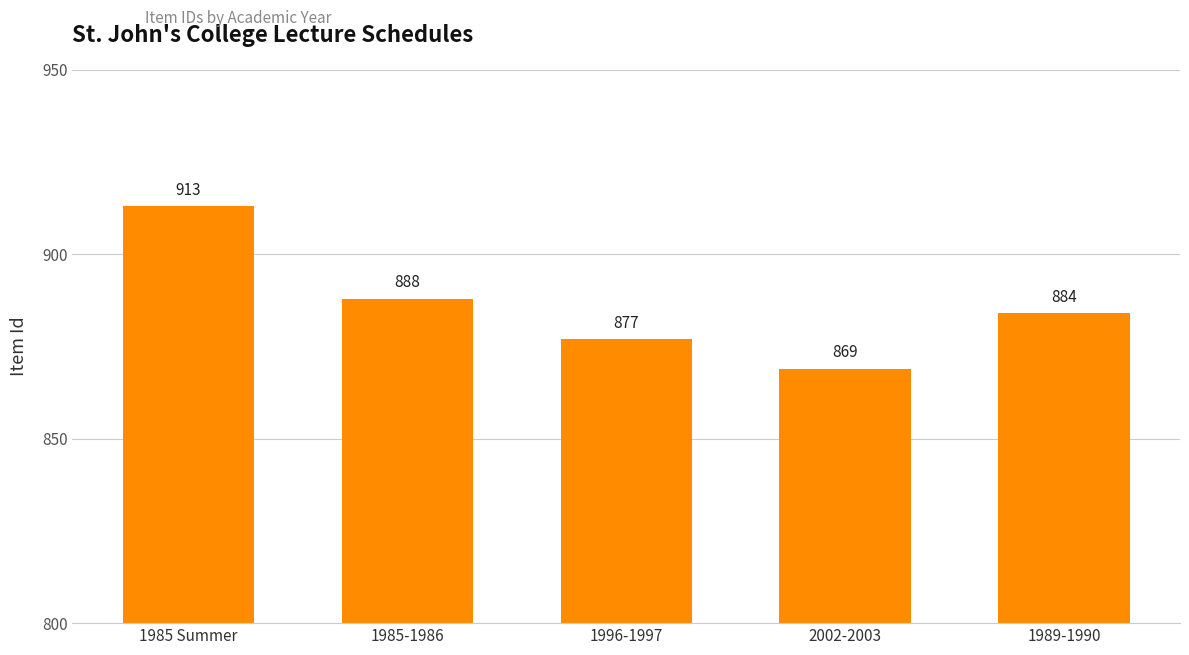

What is the maximum value shown in the chart?

913